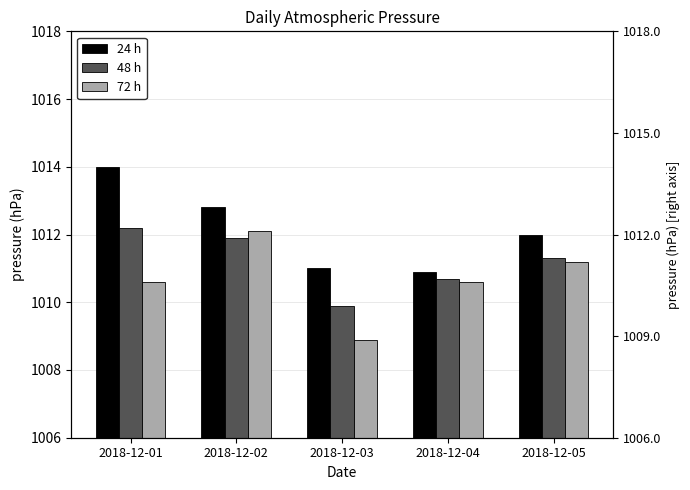

What is the minimum value for 72 h?

1008.9